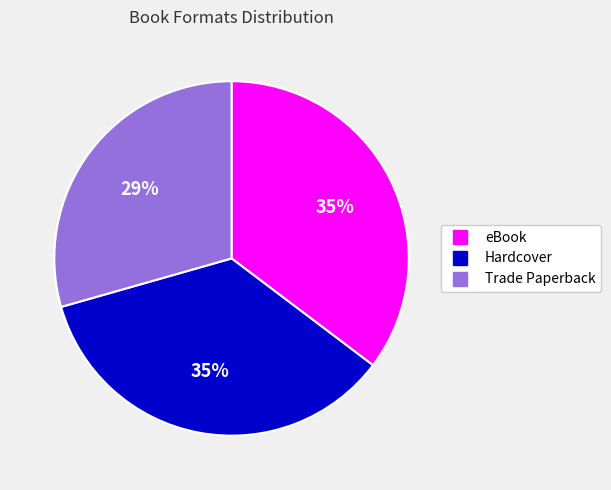

To the nearest percent, what portion does eBook represent?

35%